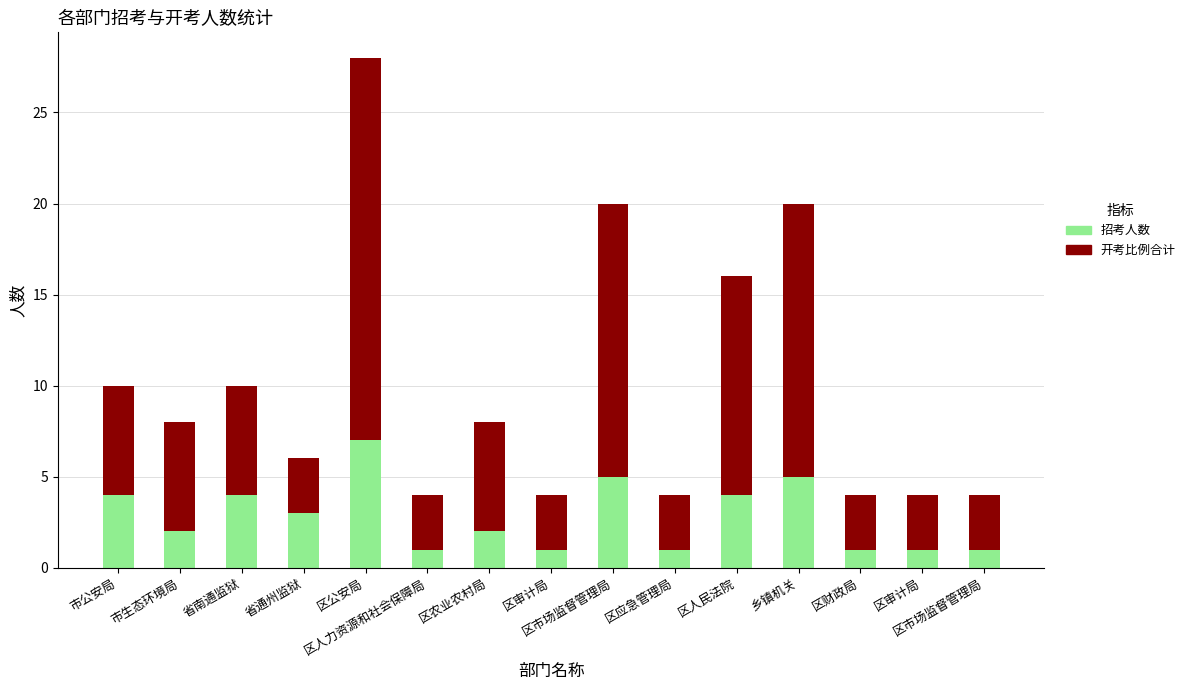

Between 市生态环境局 and 区审计局, which is larger?

市生态环境局